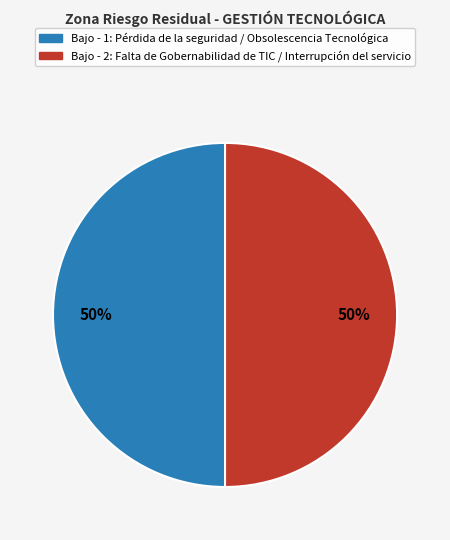

To the nearest percent, what is the average slice percentage?

50%